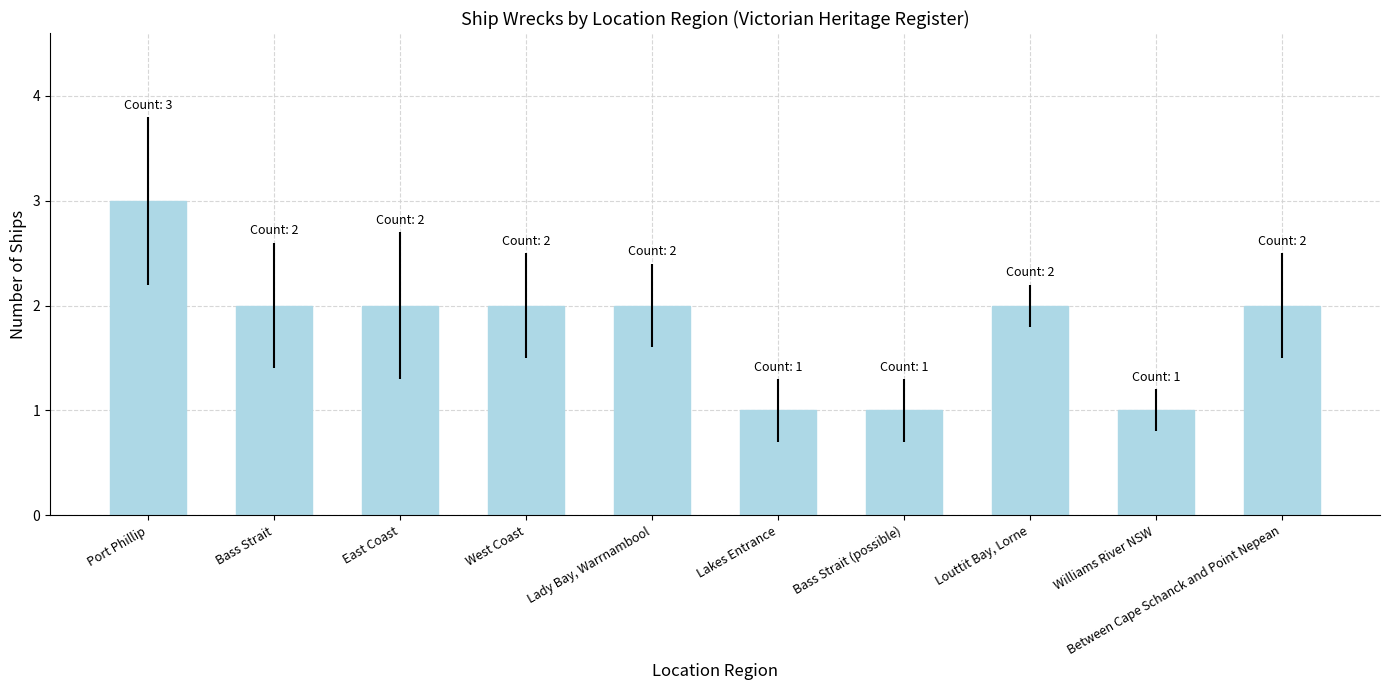

Reading left to right, what are all the values shown in this chart?

Port Phillip=3	Bass Strait=2	East Coast=2	West Coast=2	Lady Bay, Warrnambool=2	Lakes Entrance=1	Bass Strait (possible)=1	Louttit Bay, Lorne=2	Williams River NSW=1	Between Cape Schanck and Point Nepean=2